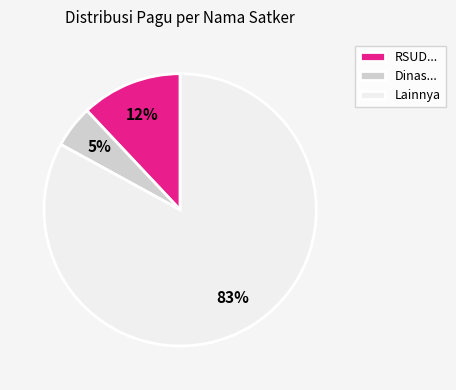

Do Dinas... and RSUD... together represent more than half of the pie?

No